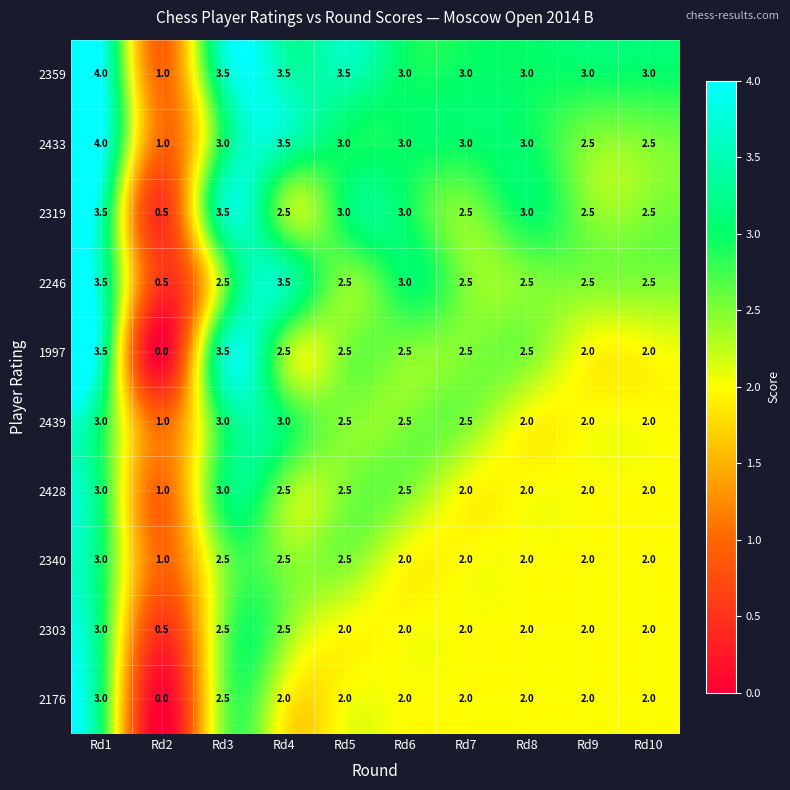

Read the 2359 value at Rd6.

3.0